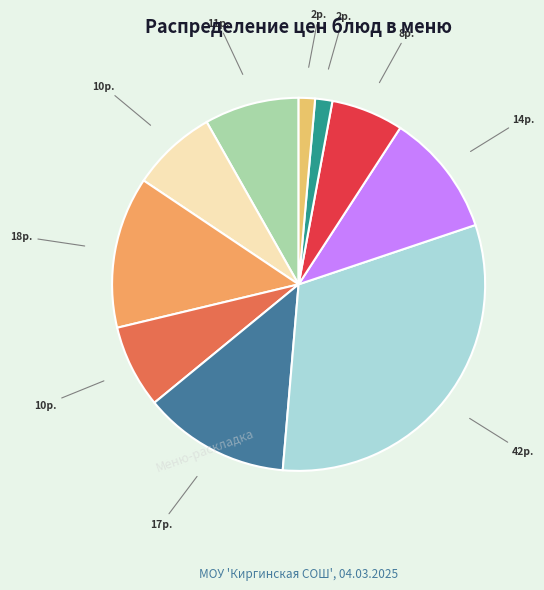

Rank the categories by value from highest to lowest.

Тефтели из говядины, Бутерброд с маслом, Суп картофельный с бобовым горохом, Пюре картофельное, Суп молочный с макаронными изделиями, Кофейный напиток с молоком, Овощная нарезка соленный огурец, Напиток витаминизированный Витошка, Хлеб пшеничный формовой, Хлеб ржаной